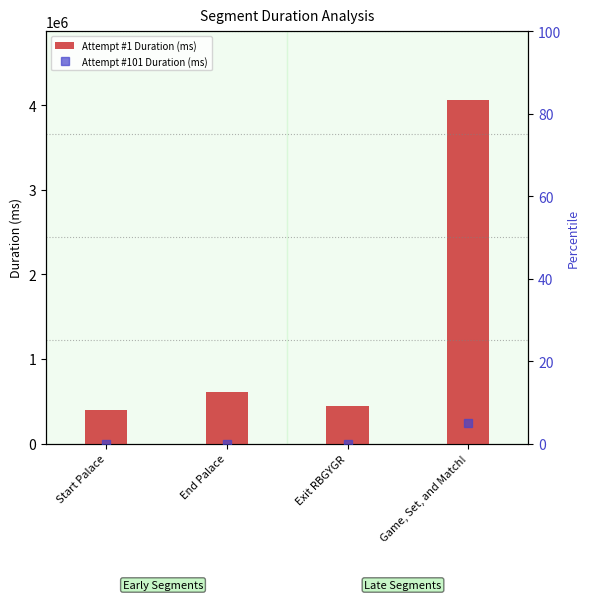

Read the Attempt #1 Duration (ms) value at Exit RBGYGR.

443950